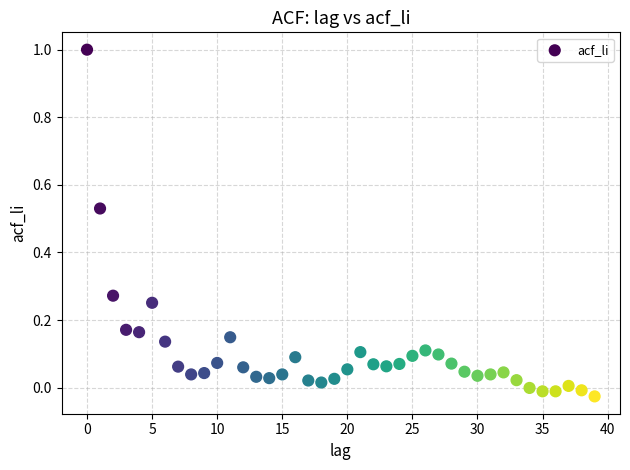

What is the range of Y values (max minus min)?

1.0